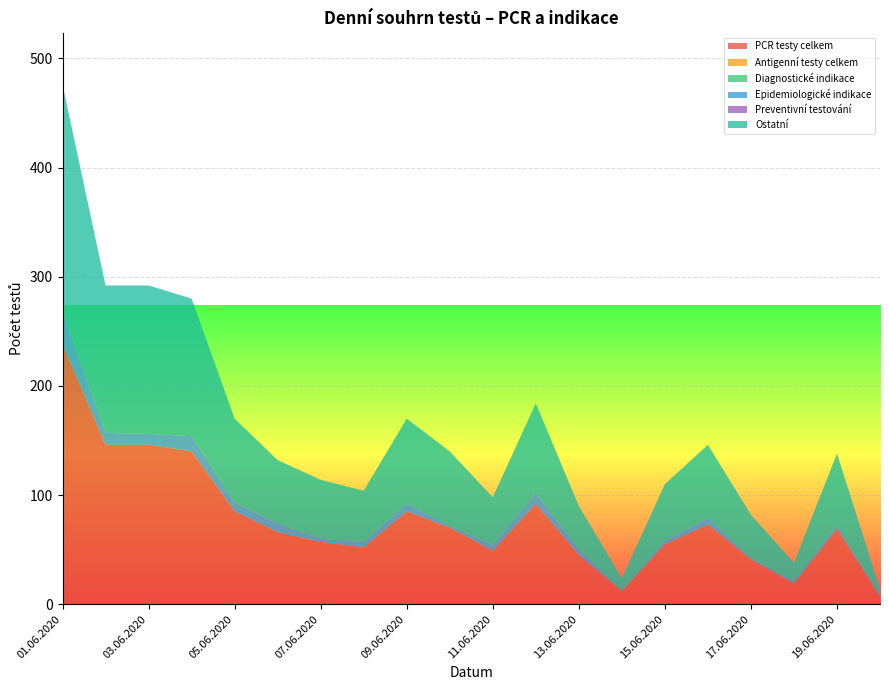

Reading left to right, transcribe all the data shown in this chart.

PCR testy celkem: 01.06.2020=238	02.06.2020=146	03.06.2020=146	04.06.2020=140	05.06.2020=85	06.06.2020=66	07.06.2020=57	08.06.2020=52	09.06.2020=85	10.06.2020=70	11.06.2020=49	12.06.2020=92	13.06.2020=45	14.06.2020=12	15.06.2020=55	16.06.2020=73	17.06.2020=41	18.06.2020=19	19.06.2020=69	20.06.2020=7
Antigenní testy celkem: 01.06.2020=0	02.06.2020=0	03.06.2020=0	04.06.2020=0	05.06.2020=0	06.06.2020=0	07.06.2020=0	08.06.2020=0	09.06.2020=0	10.06.2020=0	11.06.2020=0	12.06.2020=0	13.06.2020=0	14.06.2020=0	15.06.2020=0	16.06.2020=0	17.06.2020=0	18.06.2020=0	19.06.2020=0	20.06.2020=0
Diagnostické indikace: 01.06.2020=0	02.06.2020=0	03.06.2020=0	04.06.2020=0	05.06.2020=0	06.06.2020=0	07.06.2020=0	08.06.2020=0	09.06.2020=0	10.06.2020=0	11.06.2020=0	12.06.2020=0	13.06.2020=0	14.06.2020=0	15.06.2020=0	16.06.2020=0	17.06.2020=0	18.06.2020=0	19.06.2020=0	20.06.2020=0
Epidemiologické indikace: 01.06.2020=30	02.06.2020=11	03.06.2020=10	04.06.2020=14	05.06.2020=8	06.06.2020=8	07.06.2020=3	08.06.2020=5	09.06.2020=7	10.06.2020=2	11.06.2020=5	12.06.2020=10	13.06.2020=5	14.06.2020=0	15.06.2020=3	16.06.2020=6	17.06.2020=1	18.06.2020=2	19.06.2020=3	20.06.2020=1
Preventivní testování: 01.06.2020=0	02.06.2020=0	03.06.2020=0	04.06.2020=0	05.06.2020=0	06.06.2020=0	07.06.2020=0	08.06.2020=0	09.06.2020=0	10.06.2020=0	11.06.2020=0	12.06.2020=0	13.06.2020=0	14.06.2020=0	15.06.2020=0	16.06.2020=0	17.06.2020=0	18.06.2020=0	19.06.2020=0	20.06.2020=0
Ostatní: 01.06.2020=208	02.06.2020=135	03.06.2020=136	04.06.2020=126	05.06.2020=77	06.06.2020=58	07.06.2020=54	08.06.2020=47	09.06.2020=78	10.06.2020=68	11.06.2020=44	12.06.2020=82	13.06.2020=40	14.06.2020=12	15.06.2020=52	16.06.2020=67	17.06.2020=40	18.06.2020=17	19.06.2020=66	20.06.2020=6